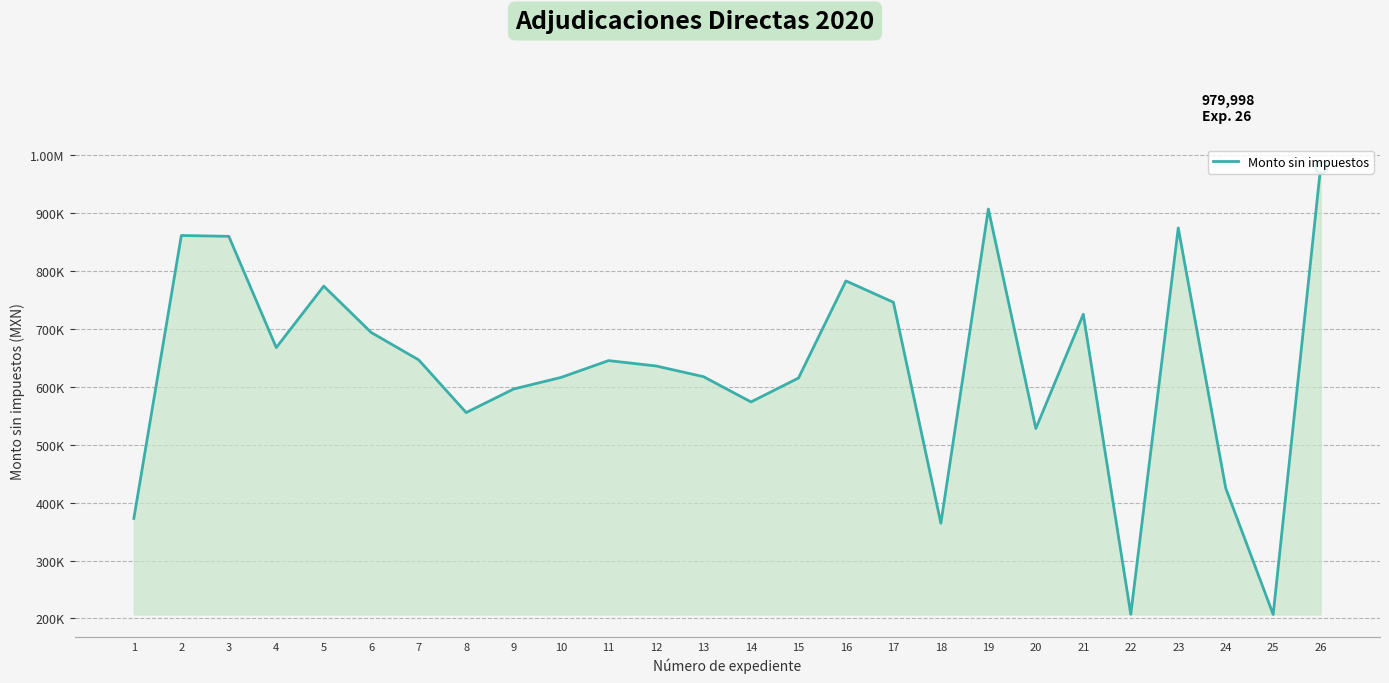

List the labels in order of value, smallest first.

25, 22, 18, 1, 24, 20, 8, 14, 9, 15, 10, 13, 12, 11, 7, 4, 6, 21, 17, 5, 16, 3, 2, 23, 19, 26